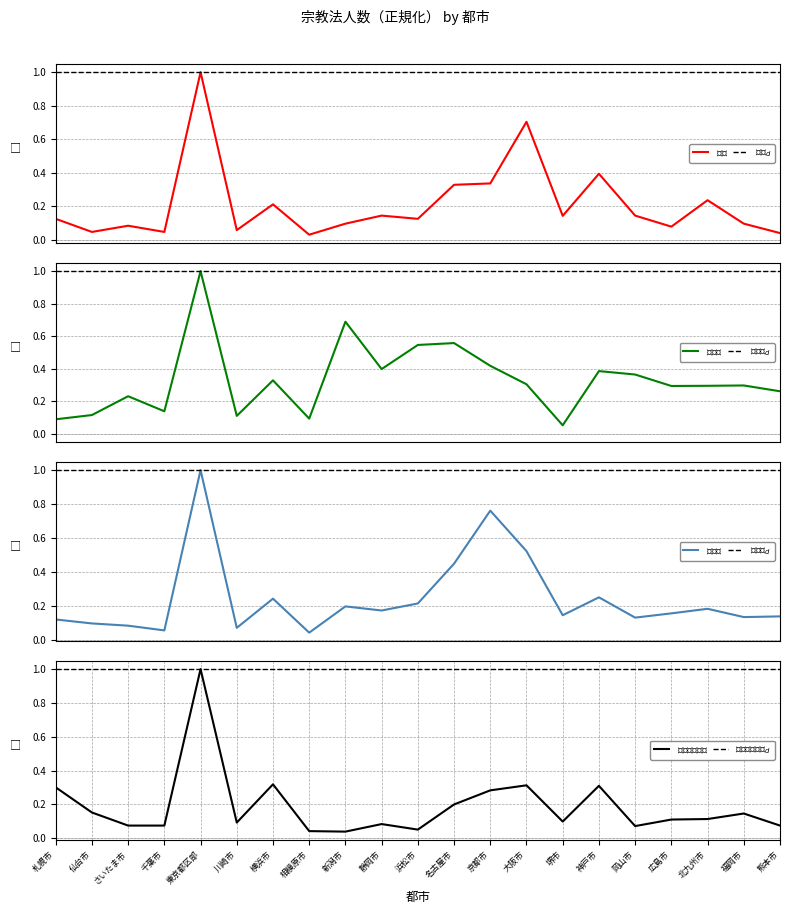

List the series in order of their overall mean, lowest first.

キリスト教系, 諸教, 仏教系, 神道系